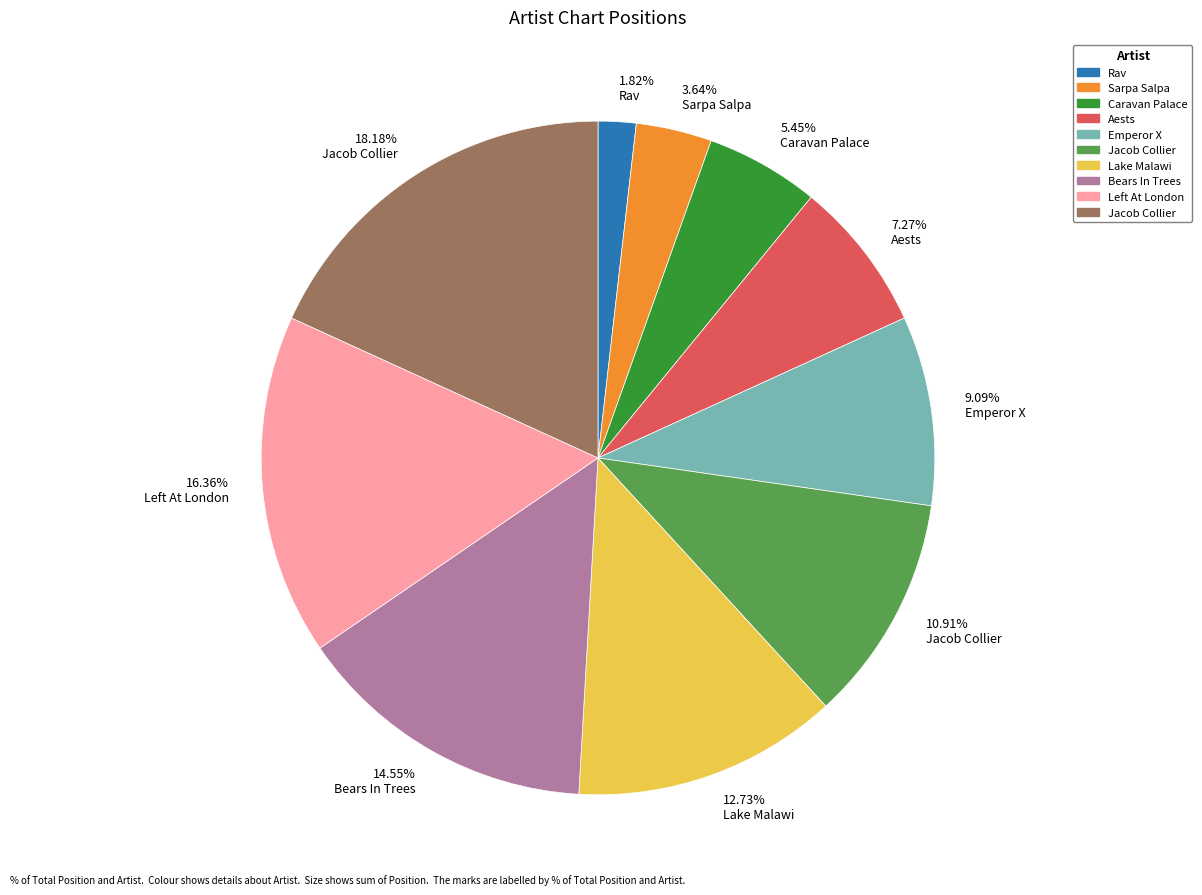

Count the number of slices in the pie.

10